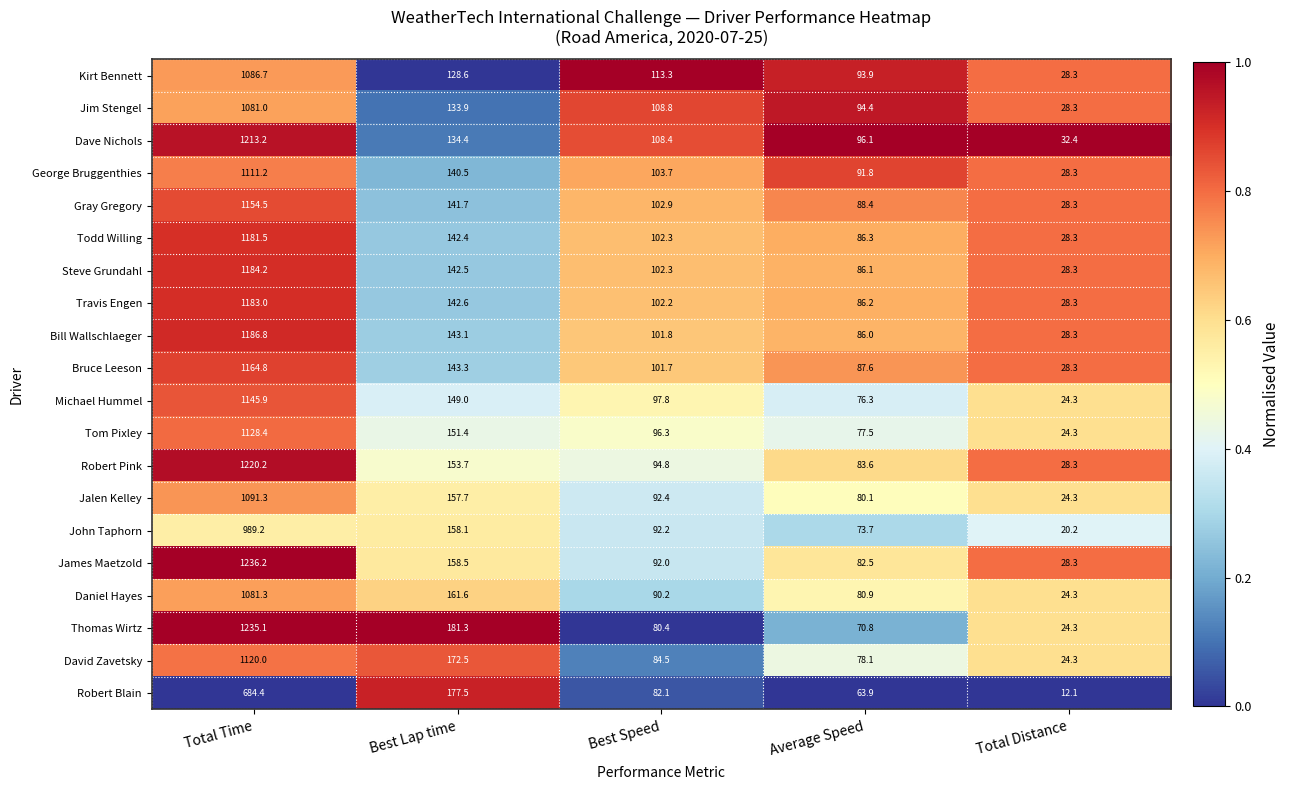

At how many categories does at least one series exceed 75?

4